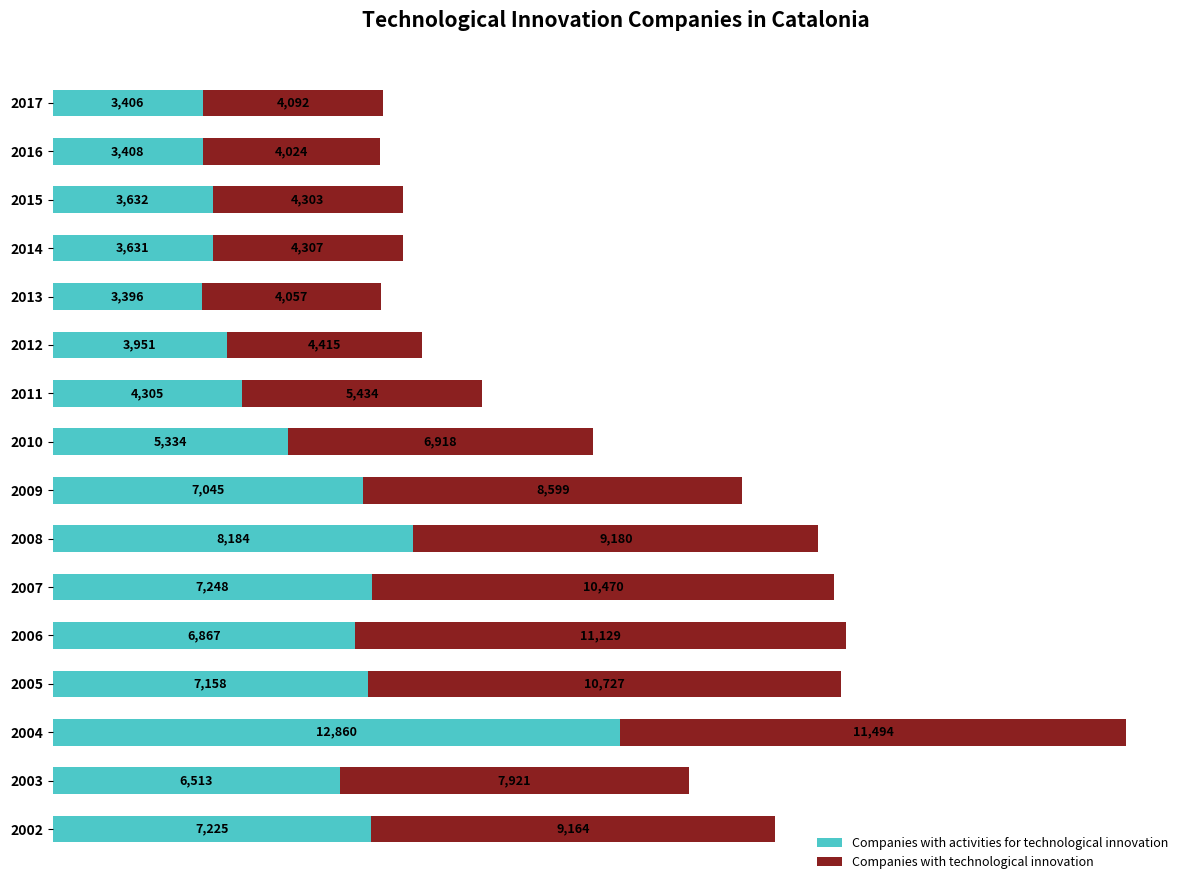

What is the average value of the Companies with activities for technological innovation series?

5885